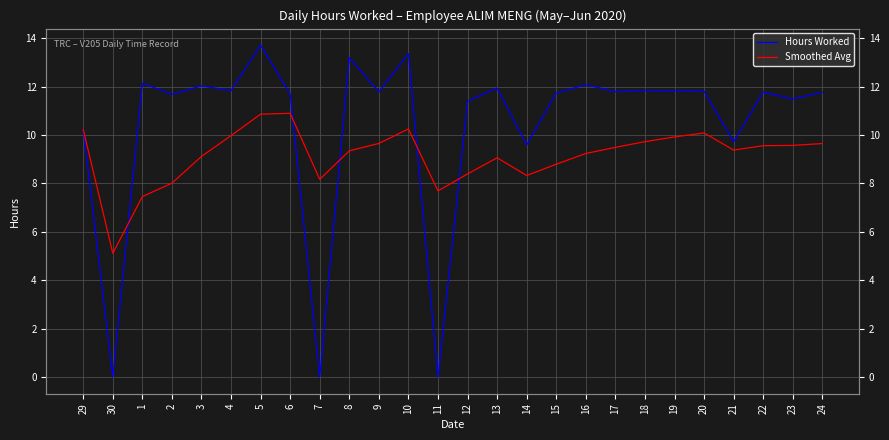

Reading right to left, what are all the values shown in this chart?

Hours Worked: 11.8	11.5	11.8	9.7	11.8	11.8	11.8	11.8	12.1	11.7	9.6	11.9	11.4	0.0	13.4	11.8	13.2	0.0	11.7	13.7	11.8	12.0	11.7	12.1	0.0	10.2
Smoothed Avg: 9.6	9.6	9.6	9.4	10.1	9.9	9.7	9.5	9.2	8.8	8.3	9.1	8.4	7.7	10.3	9.7	9.3	8.2	10.9	10.9	10.0	9.1	8.0	7.5	5.1	10.2